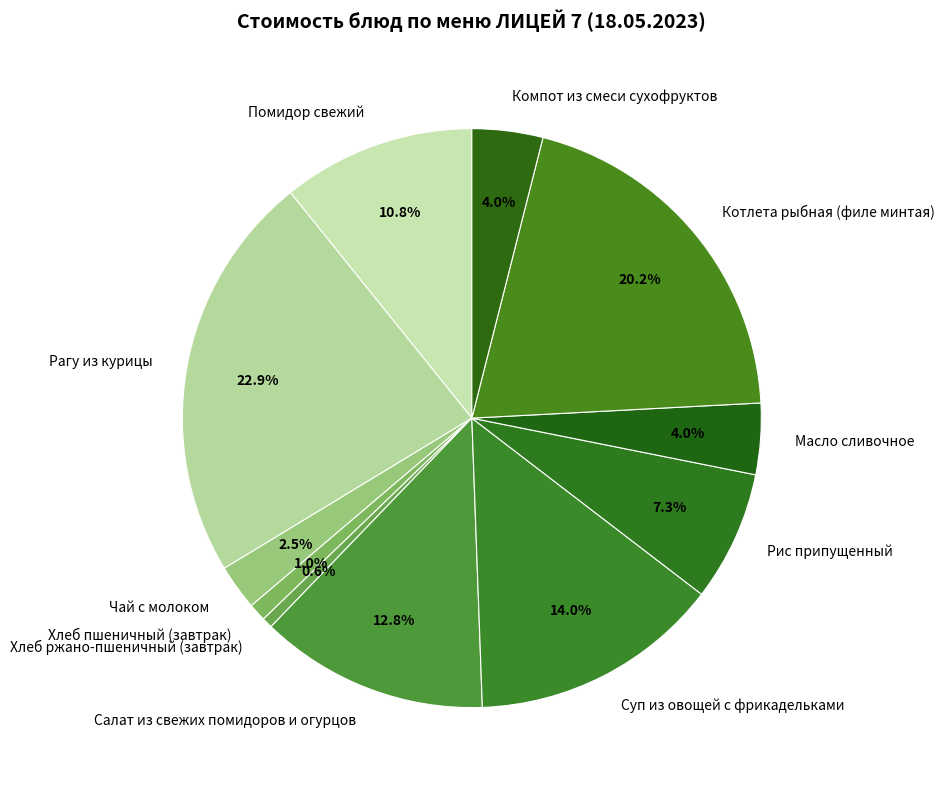

What is the largest slice in the pie chart?

Рагу из курицы